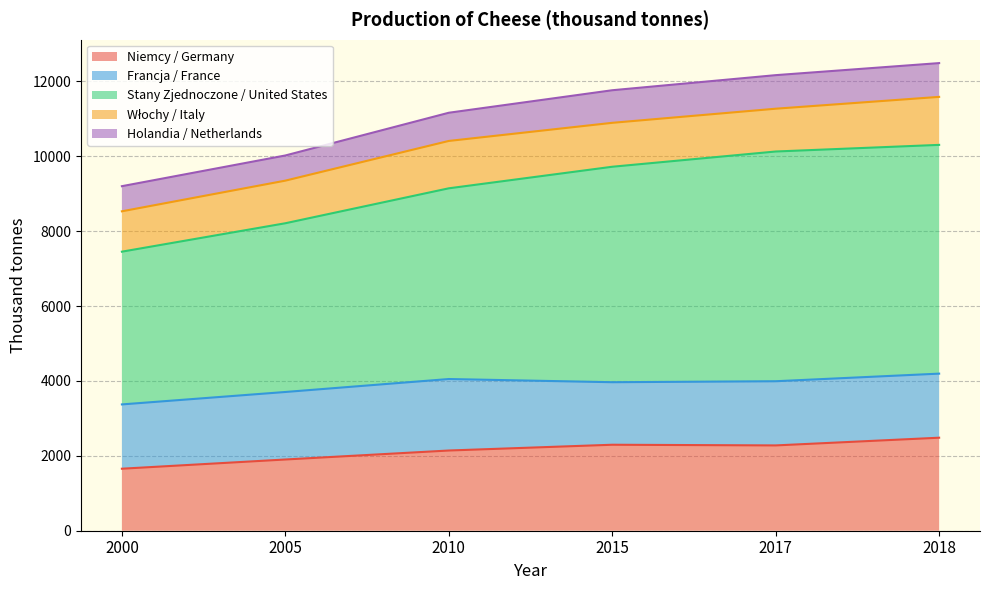

Where is the first local maximum for Włochy / Italy?

2010